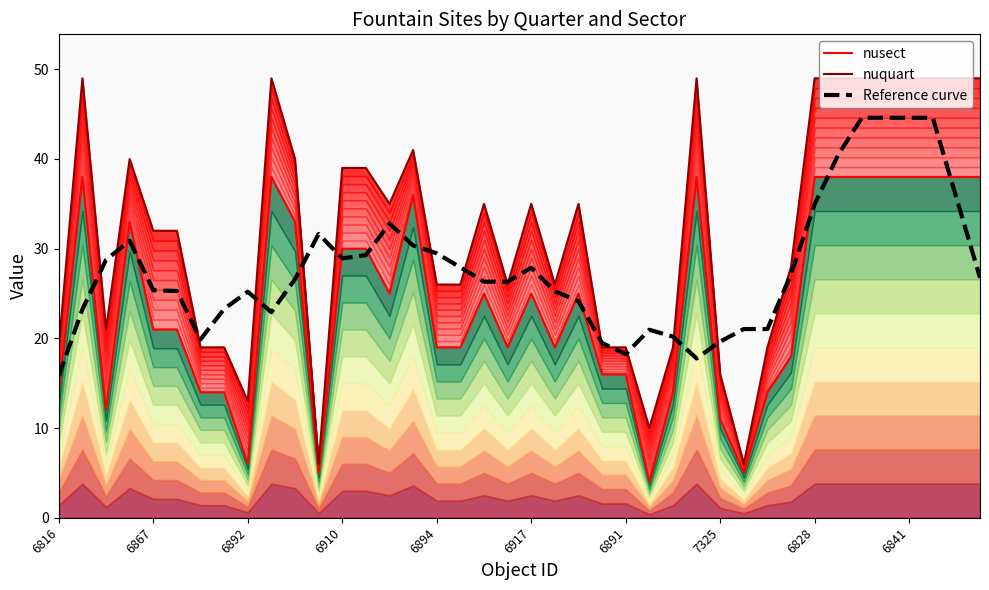

How many data points in nuquart (top) are above 35?

16